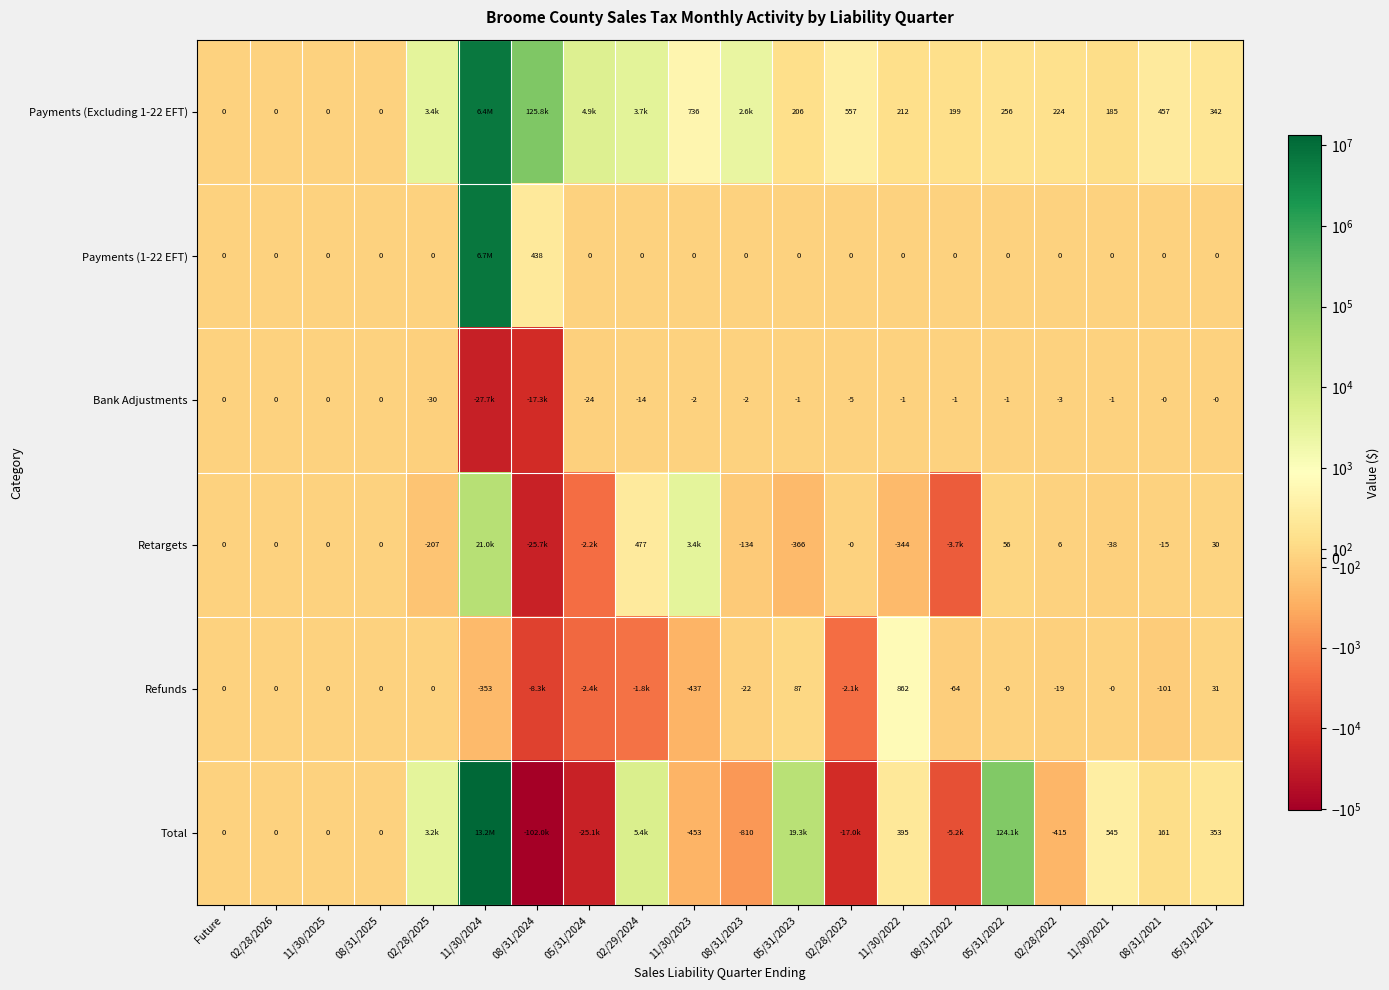

Is the value of Retargets at 08/31/2021 greater than the value of Payments (Excluding 1-22 EFT) at Future?

No